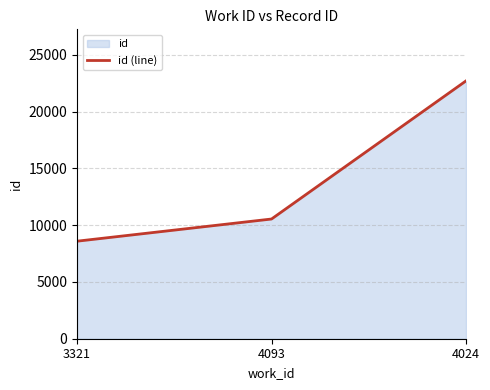

Where is the data nearest to the value 15647?

4093